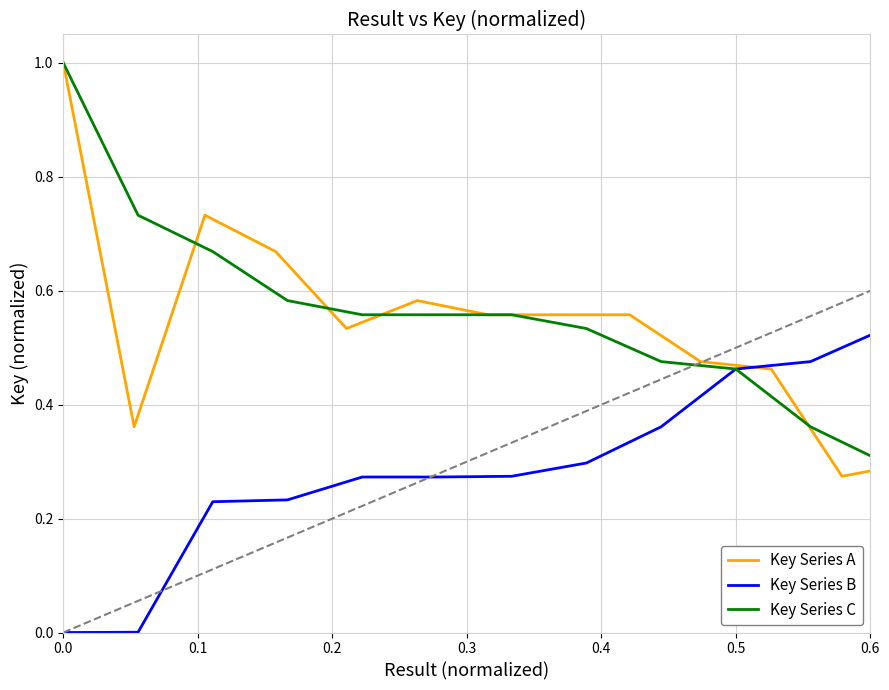

Is it true that Key Series A equals 0.9 at 7?

False